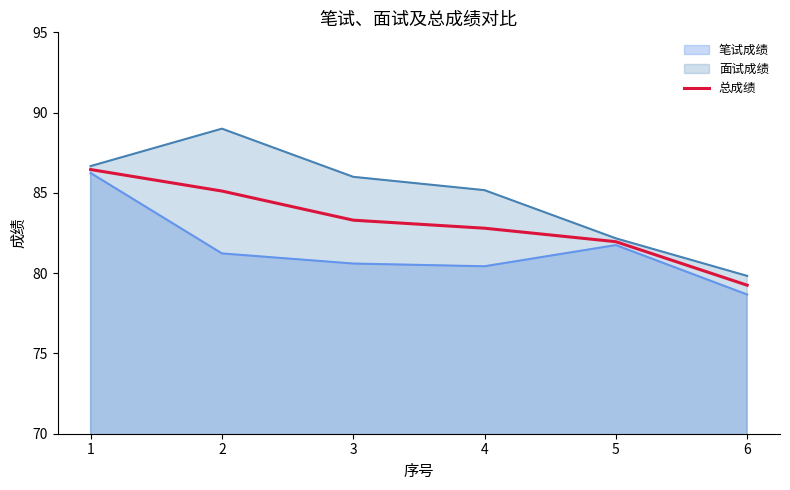

Which label corresponds to the smallest value in the chart?

6